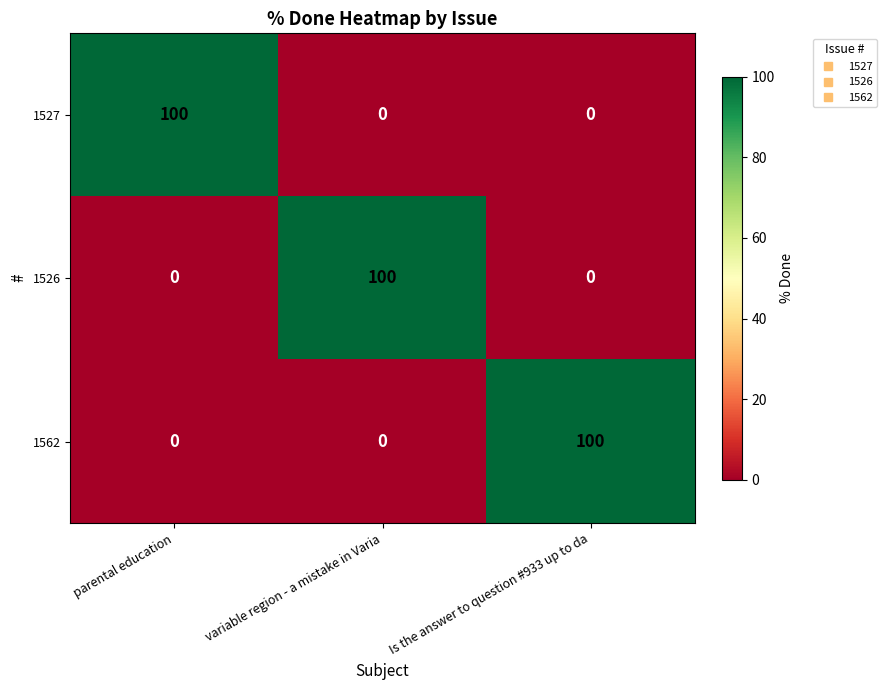

How many 1562 values are between 0 and 100?

3